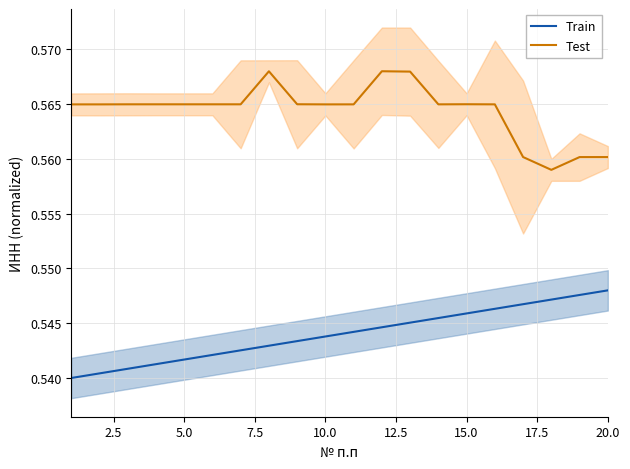

Is this an area chart (filled region under the line)?

No